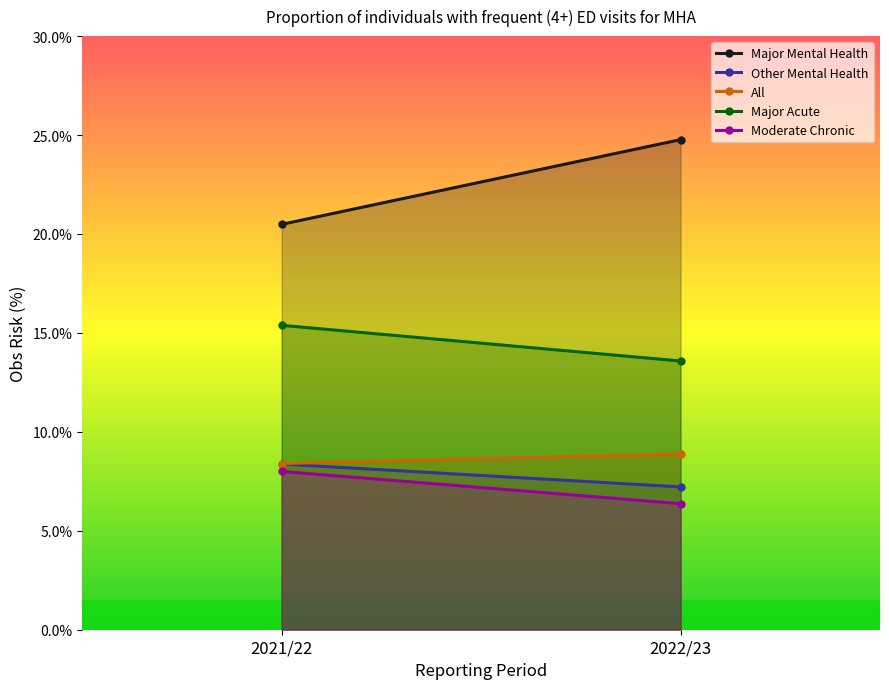

Which category has the lowest value across all series?

2022/23